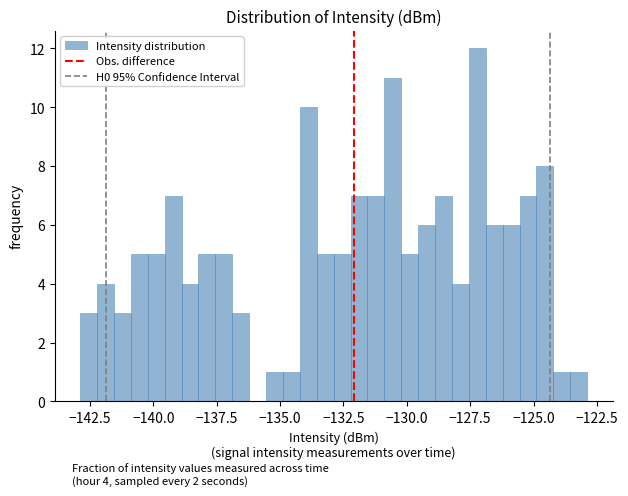

Read against the x-axis, roughly where is the centre of the tallest bar?

-127.0